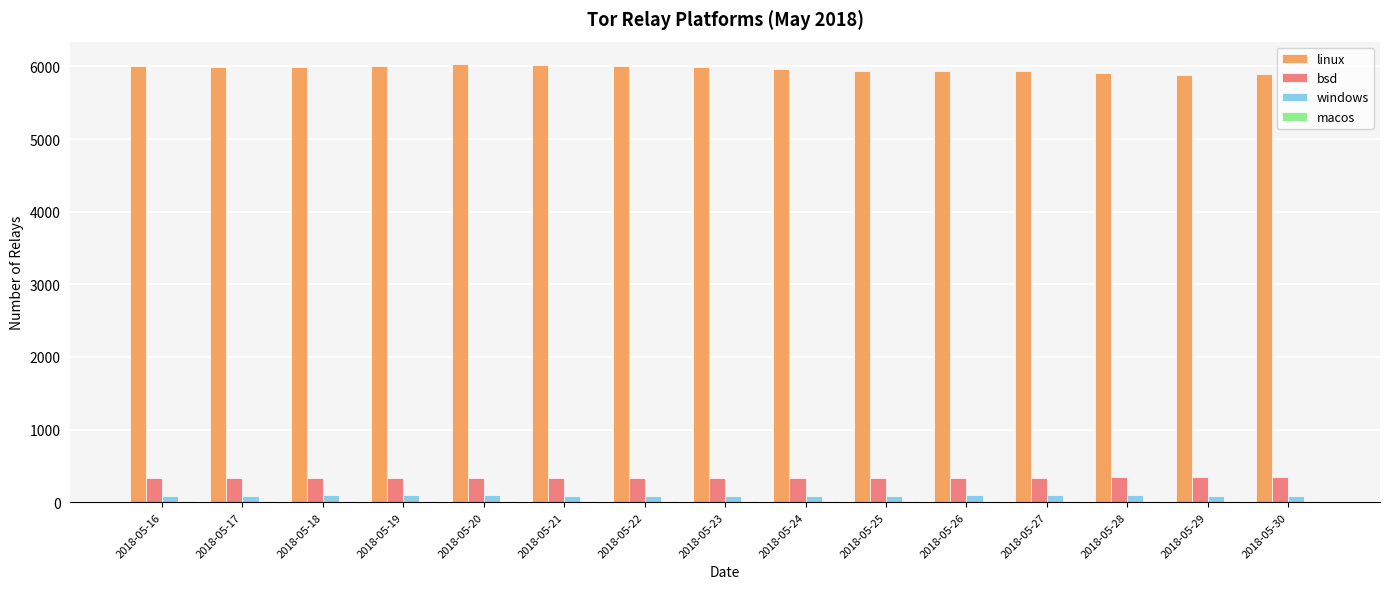

What is the total value across all series at 2018-05-22?

6444